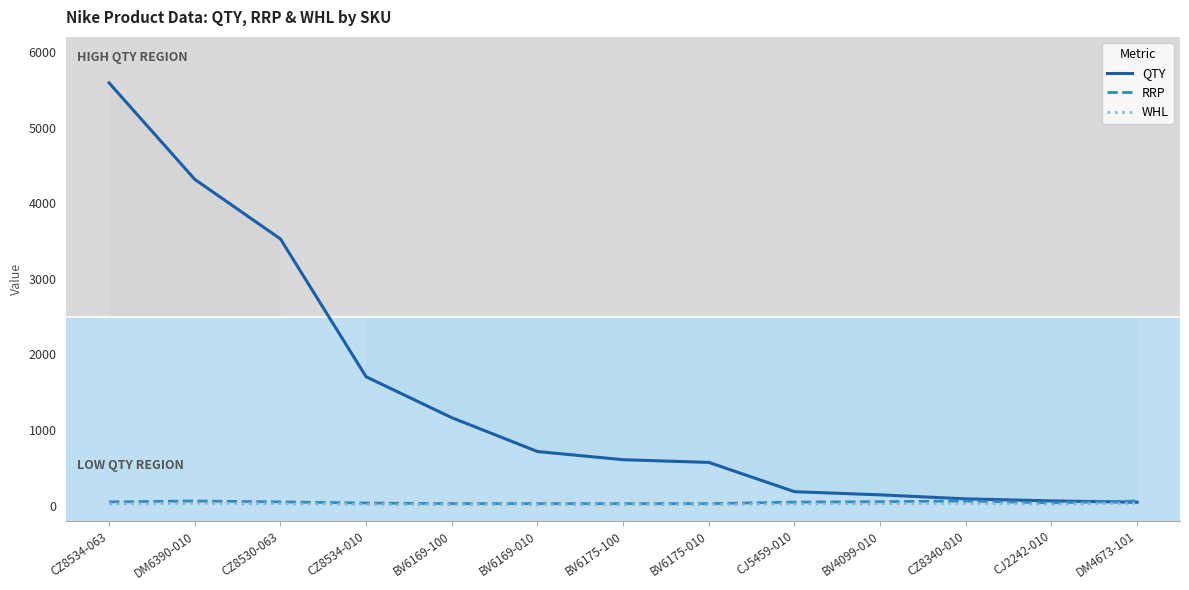

Is the value of WHL at BV6175-010 greater than the value of QTY at DM6390-010?

No